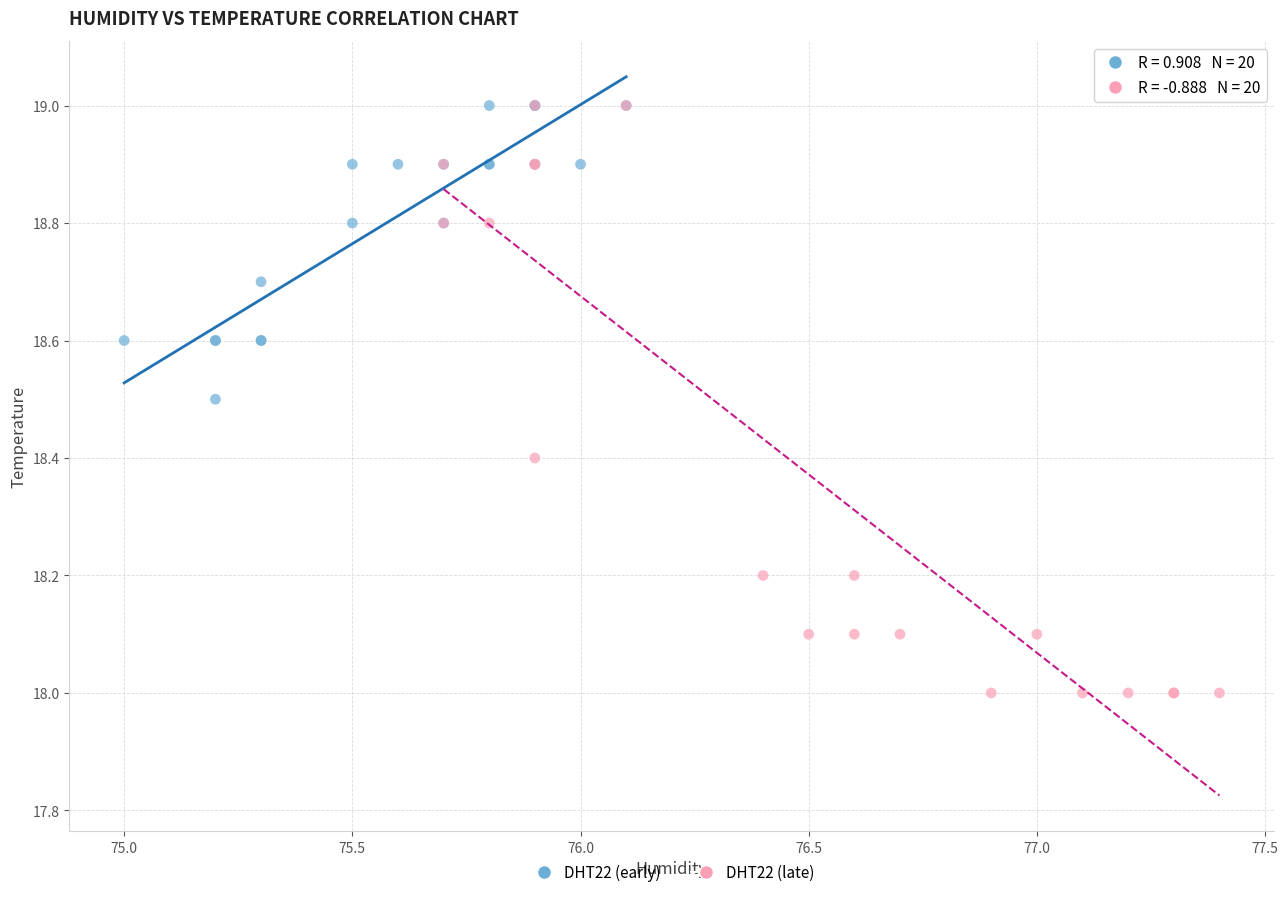

What are all the series names shown in the legend?

DHT22 (early), DHT22 (late)